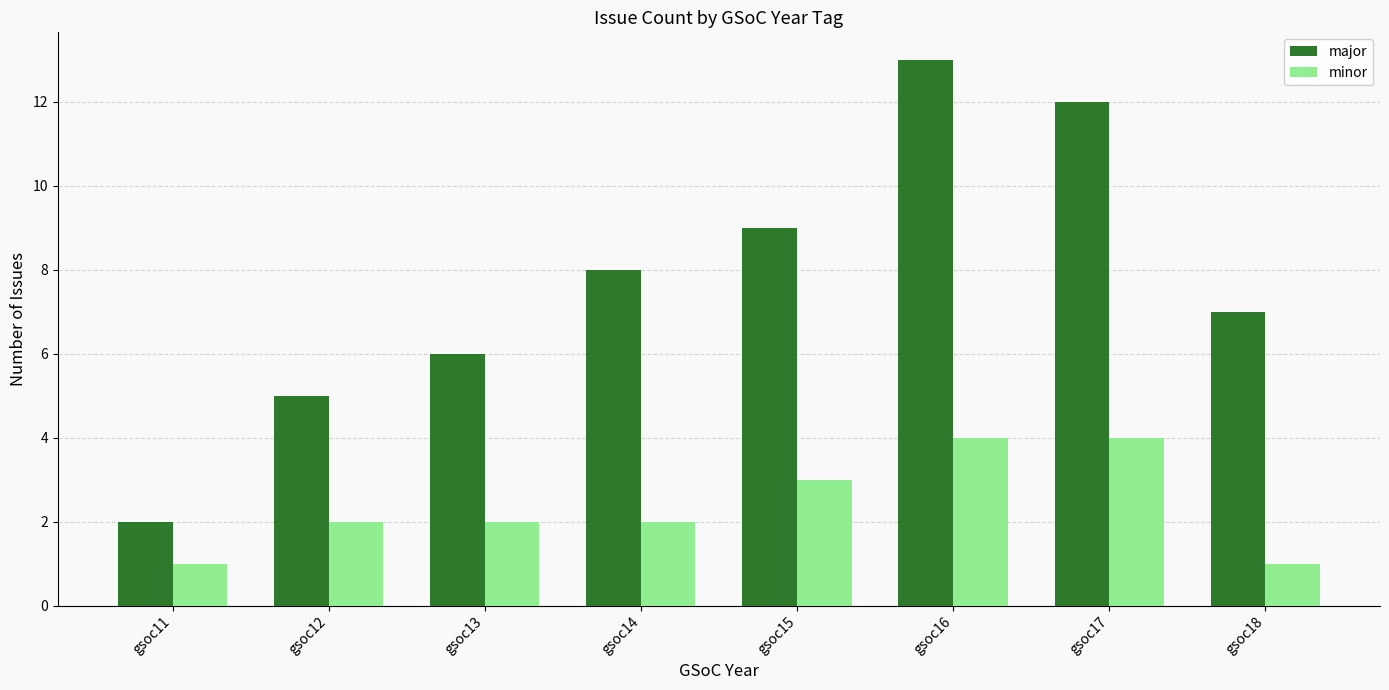

Which category has the highest value across all series?

gsoc16